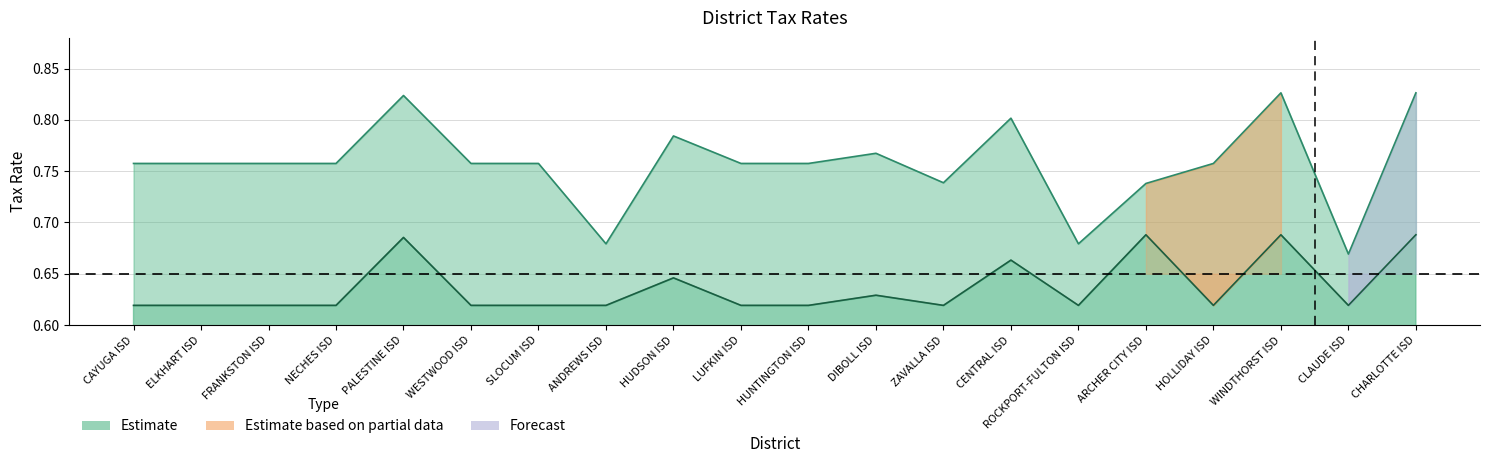

What is the greatest value displayed?

0.8